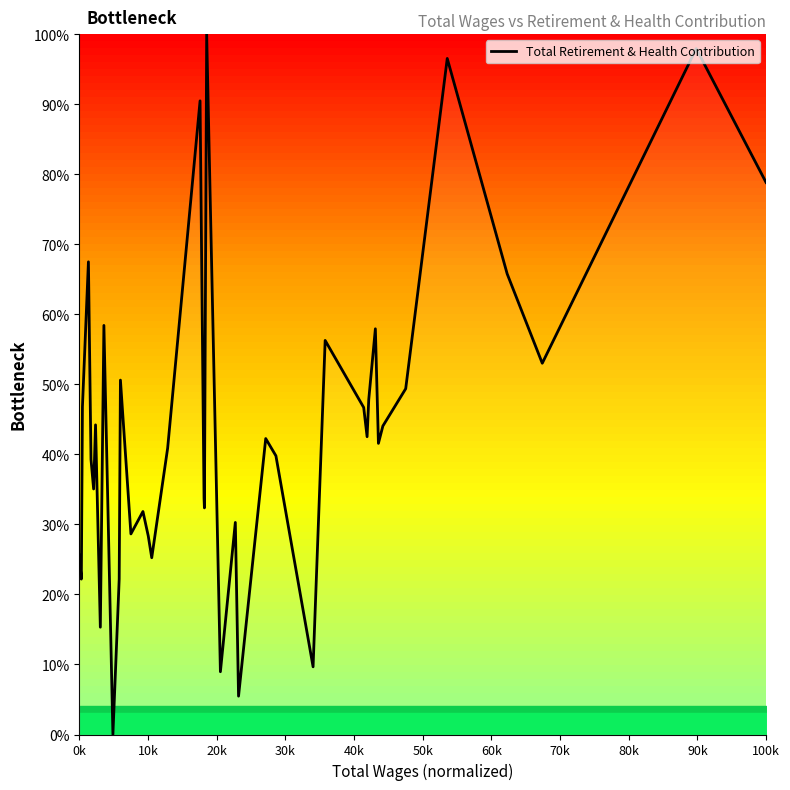

What is the difference between the maximum and minimum values?

100.0